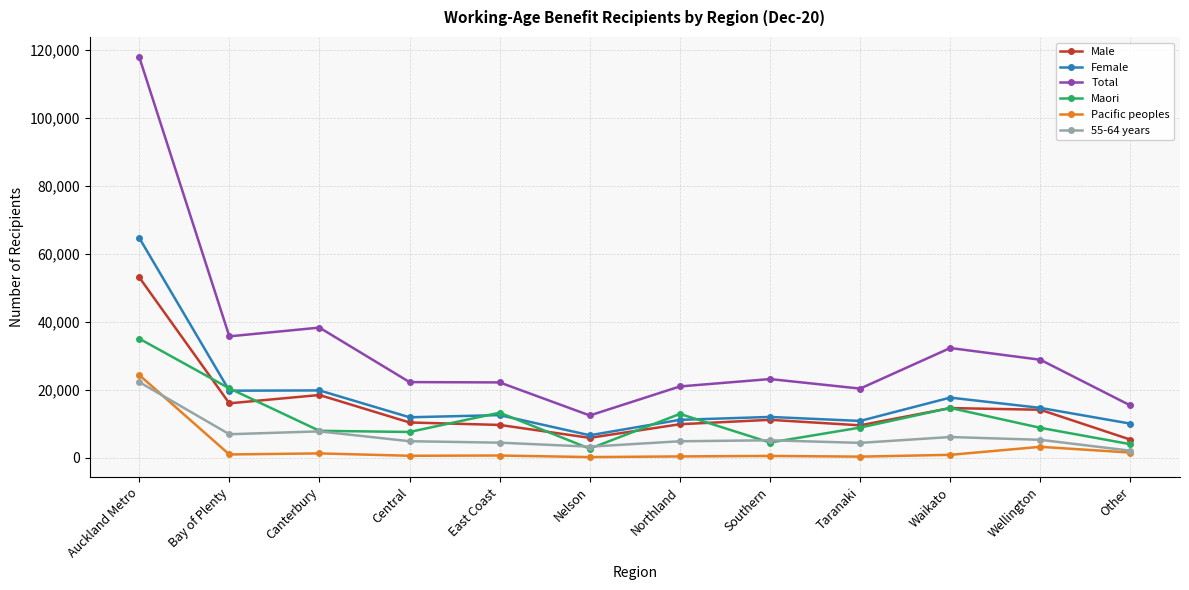

True or false: Female and Total intersect in this chart.

False